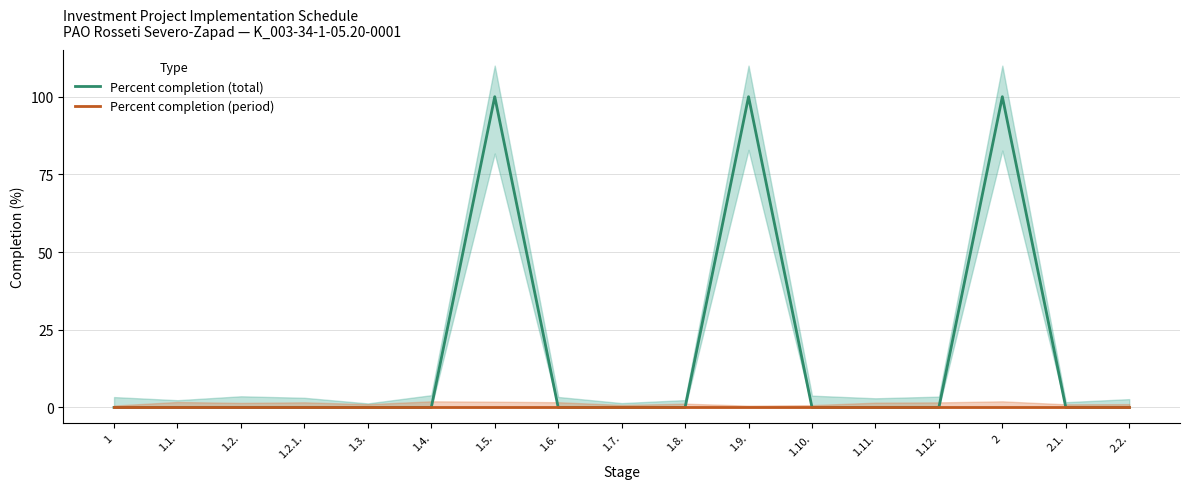

Where is the first local maximum for Percent completion (total)?

1.5.